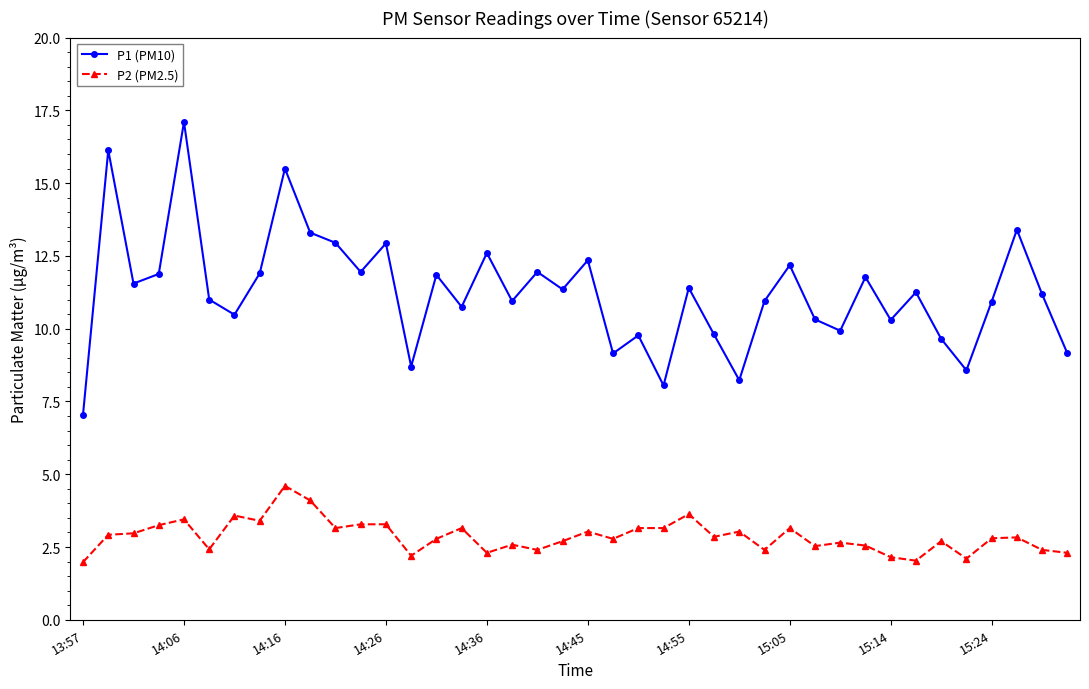

True or false: P1 (PM10) has more than 0 points higher than both neighbors.

True